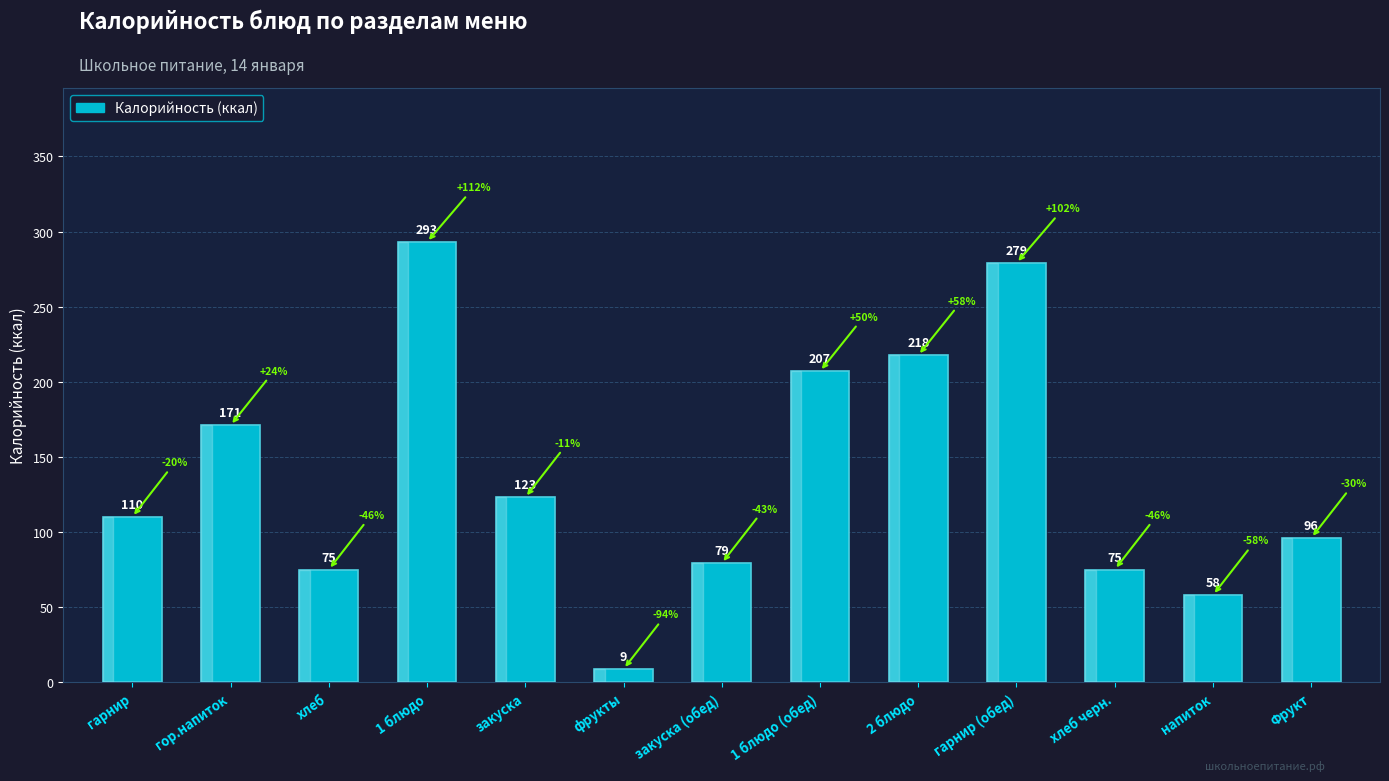

At which category does the chart reach its minimum across all series?

фрукты